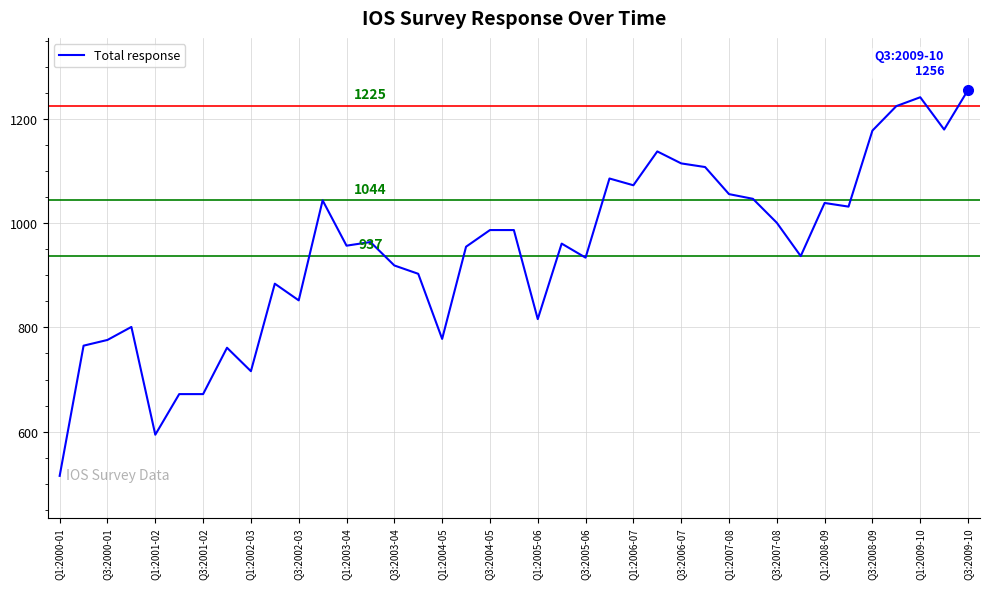

What is the difference between the maximum and minimum values?

741